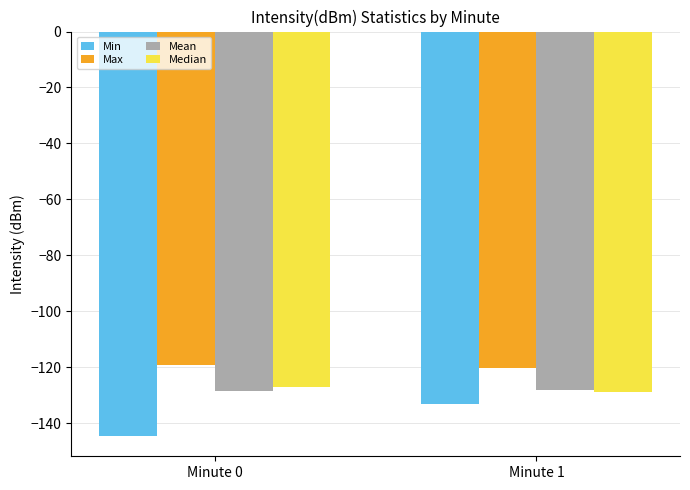

Is it true that Max equals -179.1 at Minute 0?

False